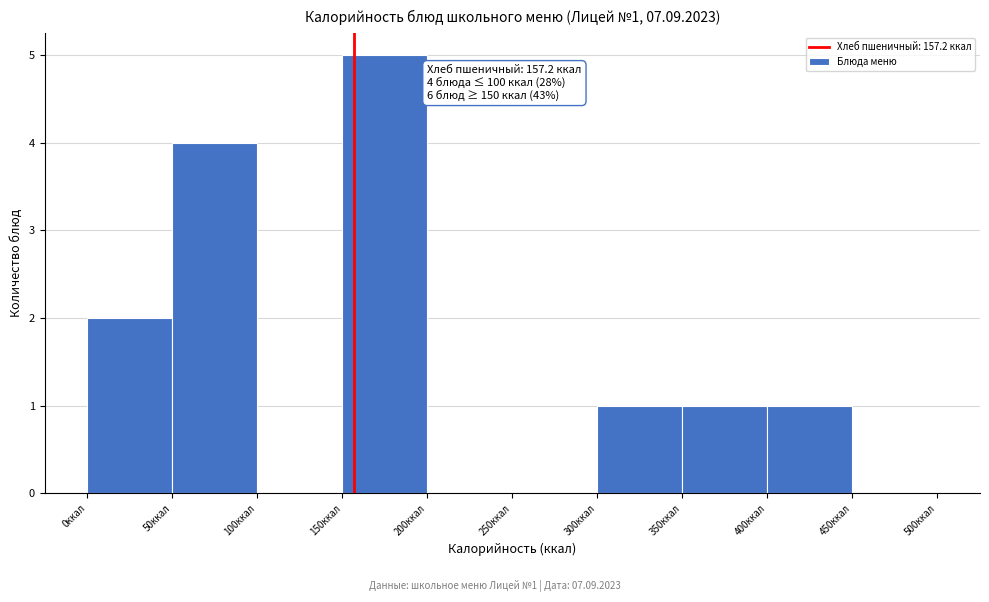

Over which range of the x-axis is the bar tallest?

150 to 200